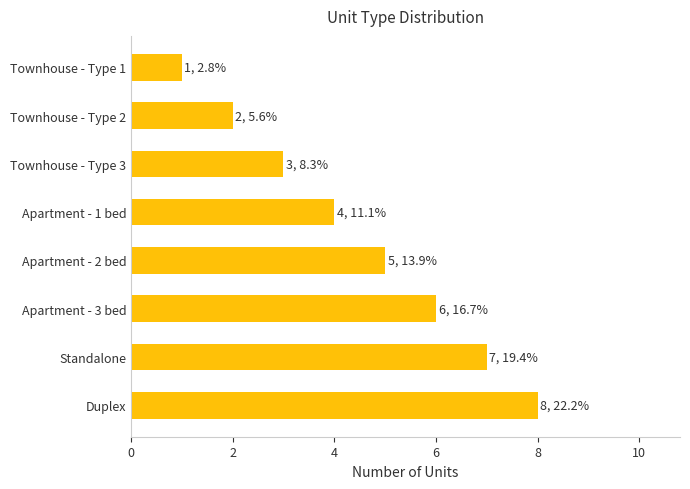

How many data points are less than 5?

4